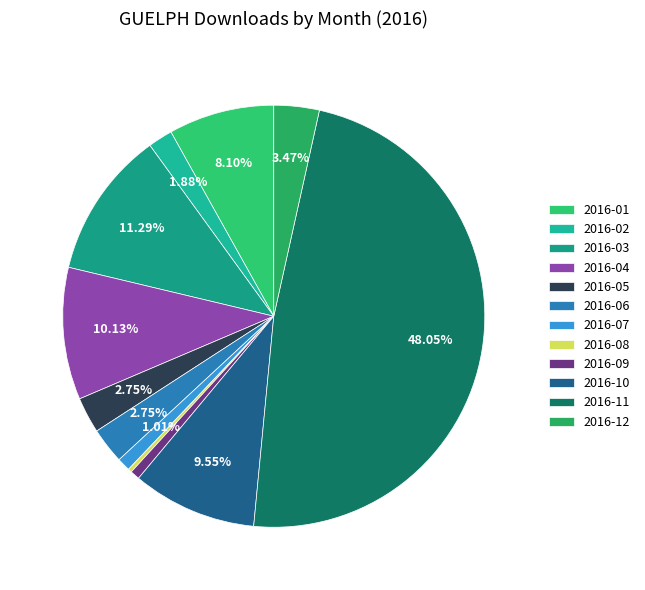

How many slices are in this pie chart?

12